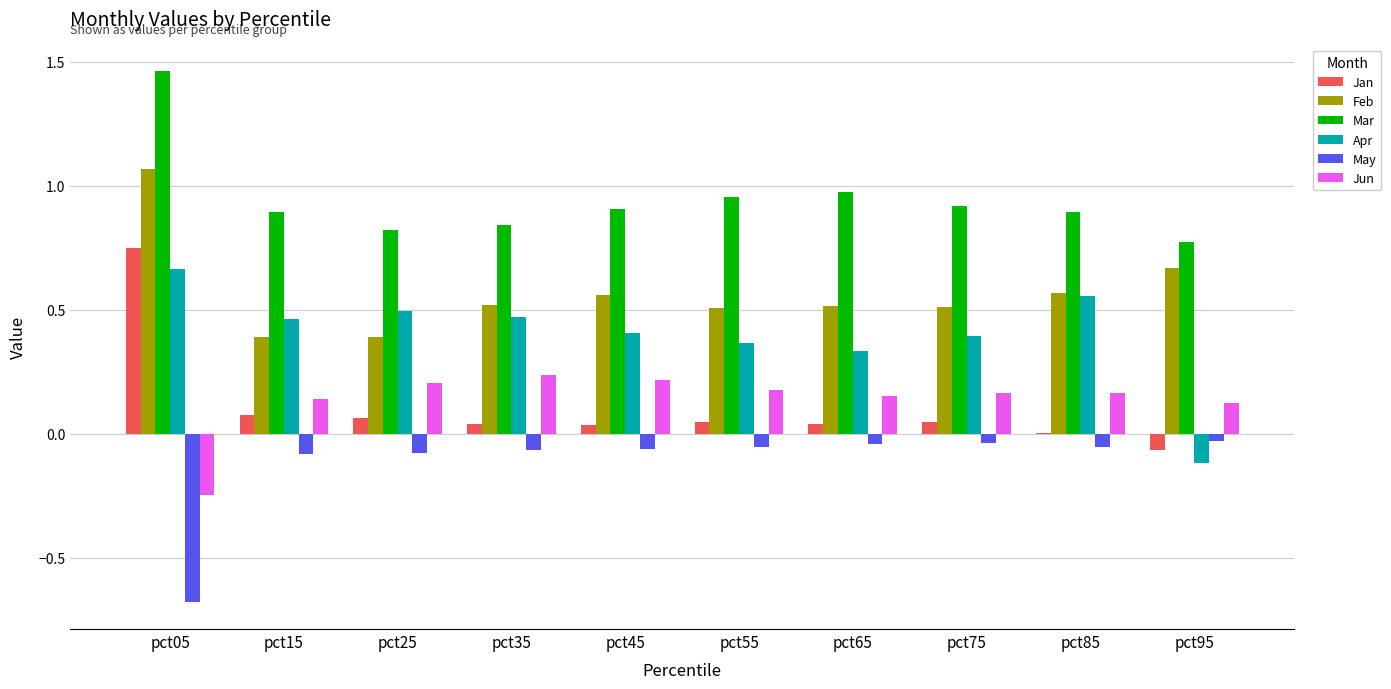

Which series has the largest total across all categories?

Mar